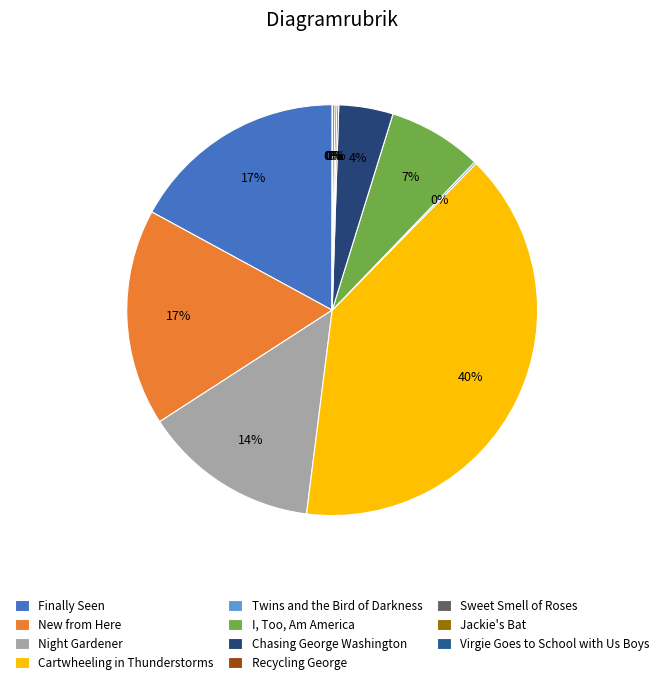

Which has a higher value, I, Too, Am America or Finally Seen?

Finally Seen